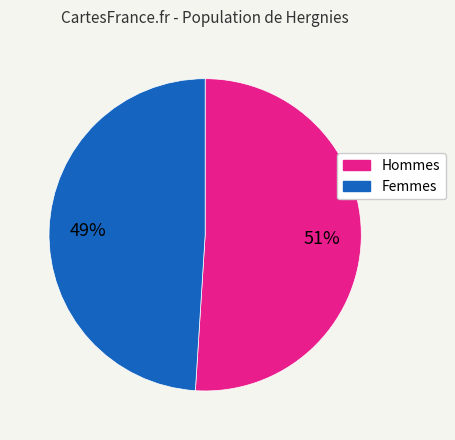

How many segments does this pie chart have?

2